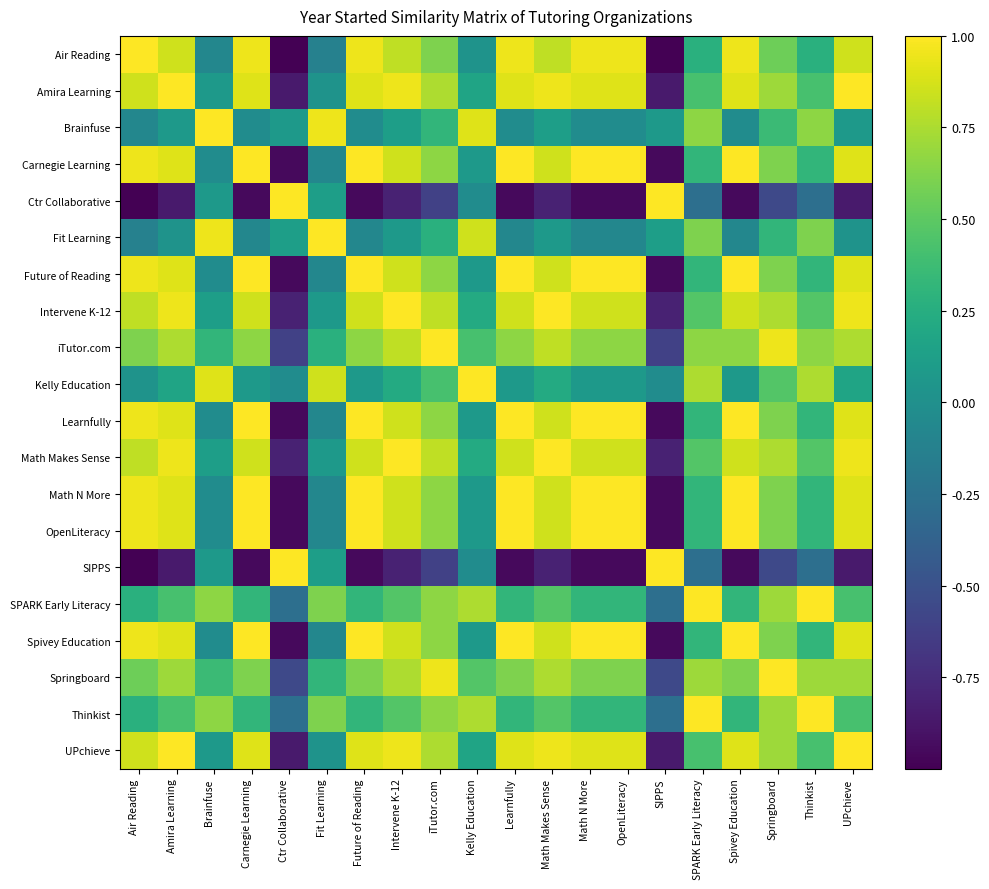

Reading left to right, extract all data points from this chart.

Air Reading: Air Reading=1.0	Amira Learning=0.9	Brainfuse=-0.1	Carnegie Learning=1.0	Ctr Collaborative=-1.0	Fit Learning=-0.1	Future of Reading=1.0	Intervene K-12=0.8	iTutor.com=0.6	Kelly Education=0.0	Learnfully=1.0	Math Makes Sense=0.8	Math N More=1.0	OpenLiteracy=1.0	SIPPS=-1.0	SPARK Early Literacy=0.3	Spivey Education=1.0	Springboard=0.6	Thinkist=0.3	UPchieve=0.9
Amira Learning: Air Reading=0.9	Amira Learning=1.0	Brainfuse=0.1	Carnegie Learning=0.9	Ctr Collaborative=-0.9	Fit Learning=0.0	Future of Reading=0.9	Intervene K-12=1.0	iTutor.com=0.8	Kelly Education=0.2	Learnfully=0.9	Math Makes Sense=1.0	Math N More=0.9	OpenLiteracy=0.9	SIPPS=-0.9	SPARK Early Literacy=0.4	Spivey Education=0.9	Springboard=0.7	Thinkist=0.4	UPchieve=1.0
Brainfuse: Air Reading=-0.1	Amira Learning=0.1	Brainfuse=1.0	Carnegie Learning=-0.0	Ctr Collaborative=0.1	Fit Learning=1.0	Future of Reading=-0.0	Intervene K-12=0.1	iTutor.com=0.3	Kelly Education=0.9	Learnfully=-0.0	Math Makes Sense=0.1	Math N More=-0.0	OpenLiteracy=-0.0	SIPPS=0.1	SPARK Early Literacy=0.7	Spivey Education=-0.0	Springboard=0.4	Thinkist=0.7	UPchieve=0.1
Carnegie Learning: Air Reading=1.0	Amira Learning=0.9	Brainfuse=-0.0	Carnegie Learning=1.0	Ctr Collaborative=-1.0	Fit Learning=-0.1	Future of Reading=1.0	Intervene K-12=0.9	iTutor.com=0.7	Kelly Education=0.1	Learnfully=1.0	Math Makes Sense=0.9	Math N More=1.0	OpenLiteracy=1.0	SIPPS=-1.0	SPARK Early Literacy=0.3	Spivey Education=1.0	Springboard=0.6	Thinkist=0.3	UPchieve=0.9
Ctr Collaborative: Air Reading=-1.0	Amira Learning=-0.9	Brainfuse=0.1	Carnegie Learning=-1.0	Ctr Collaborative=1.0	Fit Learning=0.1	Future of Reading=-1.0	Intervene K-12=-0.8	iTutor.com=-0.6	Kelly Education=-0.0	Learnfully=-1.0	Math Makes Sense=-0.8	Math N More=-1.0	OpenLiteracy=-1.0	SIPPS=1.0	SPARK Early Literacy=-0.3	Spivey Education=-1.0	Springboard=-0.6	Thinkist=-0.3	UPchieve=-0.9
Fit Learning: Air Reading=-0.1	Amira Learning=0.0	Brainfuse=1.0	Carnegie Learning=-0.1	Ctr Collaborative=0.1	Fit Learning=1.0	Future of Reading=-0.1	Intervene K-12=0.1	iTutor.com=0.3	Kelly Education=0.9	Learnfully=-0.1	Math Makes Sense=0.1	Math N More=-0.1	OpenLiteracy=-0.1	SIPPS=0.1	SPARK Early Literacy=0.6	Spivey Education=-0.1	Springboard=0.3	Thinkist=0.6	UPchieve=0.0
Future of Reading: Air Reading=1.0	Amira Learning=0.9	Brainfuse=-0.0	Carnegie Learning=1.0	Ctr Collaborative=-1.0	Fit Learning=-0.1	Future of Reading=1.0	Intervene K-12=0.9	iTutor.com=0.7	Kelly Education=0.1	Learnfully=1.0	Math Makes Sense=0.9	Math N More=1.0	OpenLiteracy=1.0	SIPPS=-1.0	SPARK Early Literacy=0.3	Spivey Education=1.0	Springboard=0.6	Thinkist=0.3	UPchieve=0.9
Intervene K-12: Air Reading=0.8	Amira Learning=1.0	Brainfuse=0.1	Carnegie Learning=0.9	Ctr Collaborative=-0.8	Fit Learning=0.1	Future of Reading=0.9	Intervene K-12=1.0	iTutor.com=0.8	Kelly Education=0.2	Learnfully=0.9	Math Makes Sense=1.0	Math N More=0.9	OpenLiteracy=0.9	SIPPS=-0.8	SPARK Early Literacy=0.5	Spivey Education=0.9	Springboard=0.8	Thinkist=0.5	UPchieve=1.0
iTutor.com: Air Reading=0.6	Amira Learning=0.8	Brainfuse=0.3	Carnegie Learning=0.7	Ctr Collaborative=-0.6	Fit Learning=0.3	Future of Reading=0.7	Intervene K-12=0.8	iTutor.com=1.0	Kelly Education=0.4	Learnfully=0.7	Math Makes Sense=0.8	Math N More=0.7	OpenLiteracy=0.7	SIPPS=-0.6	SPARK Early Literacy=0.7	Spivey Education=0.7	Springboard=1.0	Thinkist=0.7	UPchieve=0.8
Kelly Education: Air Reading=0.0	Amira Learning=0.2	Brainfuse=0.9	Carnegie Learning=0.1	Ctr Collaborative=-0.0	Fit Learning=0.9	Future of Reading=0.1	Intervene K-12=0.2	iTutor.com=0.4	Kelly Education=1.0	Learnfully=0.1	Math Makes Sense=0.2	Math N More=0.1	OpenLiteracy=0.1	SIPPS=-0.0	SPARK Early Literacy=0.8	Spivey Education=0.1	Springboard=0.5	Thinkist=0.8	UPchieve=0.2
Learnfully: Air Reading=1.0	Amira Learning=0.9	Brainfuse=-0.0	Carnegie Learning=1.0	Ctr Collaborative=-1.0	Fit Learning=-0.1	Future of Reading=1.0	Intervene K-12=0.9	iTutor.com=0.7	Kelly Education=0.1	Learnfully=1.0	Math Makes Sense=0.9	Math N More=1.0	OpenLiteracy=1.0	SIPPS=-1.0	SPARK Early Literacy=0.3	Spivey Education=1.0	Springboard=0.6	Thinkist=0.3	UPchieve=0.9
Math Makes Sense: Air Reading=0.8	Amira Learning=1.0	Brainfuse=0.1	Carnegie Learning=0.9	Ctr Collaborative=-0.8	Fit Learning=0.1	Future of Reading=0.9	Intervene K-12=1.0	iTutor.com=0.8	Kelly Education=0.2	Learnfully=0.9	Math Makes Sense=1.0	Math N More=0.9	OpenLiteracy=0.9	SIPPS=-0.8	SPARK Early Literacy=0.5	Spivey Education=0.9	Springboard=0.8	Thinkist=0.5	UPchieve=1.0
Math N More: Air Reading=1.0	Amira Learning=0.9	Brainfuse=-0.0	Carnegie Learning=1.0	Ctr Collaborative=-1.0	Fit Learning=-0.1	Future of Reading=1.0	Intervene K-12=0.9	iTutor.com=0.7	Kelly Education=0.1	Learnfully=1.0	Math Makes Sense=0.9	Math N More=1.0	OpenLiteracy=1.0	SIPPS=-1.0	SPARK Early Literacy=0.3	Spivey Education=1.0	Springboard=0.6	Thinkist=0.3	UPchieve=0.9
OpenLiteracy: Air Reading=1.0	Amira Learning=0.9	Brainfuse=-0.0	Carnegie Learning=1.0	Ctr Collaborative=-1.0	Fit Learning=-0.1	Future of Reading=1.0	Intervene K-12=0.9	iTutor.com=0.7	Kelly Education=0.1	Learnfully=1.0	Math Makes Sense=0.9	Math N More=1.0	OpenLiteracy=1.0	SIPPS=-1.0	SPARK Early Literacy=0.3	Spivey Education=1.0	Springboard=0.6	Thinkist=0.3	UPchieve=0.9
SIPPS: Air Reading=-1.0	Amira Learning=-0.9	Brainfuse=0.1	Carnegie Learning=-1.0	Ctr Collaborative=1.0	Fit Learning=0.1	Future of Reading=-1.0	Intervene K-12=-0.8	iTutor.com=-0.6	Kelly Education=-0.0	Learnfully=-1.0	Math Makes Sense=-0.8	Math N More=-1.0	OpenLiteracy=-1.0	SIPPS=1.0	SPARK Early Literacy=-0.3	Spivey Education=-1.0	Springboard=-0.6	Thinkist=-0.3	UPchieve=-0.9
SPARK Early Literacy: Air Reading=0.3	Amira Learning=0.4	Brainfuse=0.7	Carnegie Learning=0.3	Ctr Collaborative=-0.3	Fit Learning=0.6	Future of Reading=0.3	Intervene K-12=0.5	iTutor.com=0.7	Kelly Education=0.8	Learnfully=0.3	Math Makes Sense=0.5	Math N More=0.3	OpenLiteracy=0.3	SIPPS=-0.3	SPARK Early Literacy=1.0	Spivey Education=0.3	Springboard=0.7	Thinkist=1.0	UPchieve=0.4
Spivey Education: Air Reading=1.0	Amira Learning=0.9	Brainfuse=-0.0	Carnegie Learning=1.0	Ctr Collaborative=-1.0	Fit Learning=-0.1	Future of Reading=1.0	Intervene K-12=0.9	iTutor.com=0.7	Kelly Education=0.1	Learnfully=1.0	Math Makes Sense=0.9	Math N More=1.0	OpenLiteracy=1.0	SIPPS=-1.0	SPARK Early Literacy=0.3	Spivey Education=1.0	Springboard=0.6	Thinkist=0.3	UPchieve=0.9
Springboard: Air Reading=0.6	Amira Learning=0.7	Brainfuse=0.4	Carnegie Learning=0.6	Ctr Collaborative=-0.6	Fit Learning=0.3	Future of Reading=0.6	Intervene K-12=0.8	iTutor.com=1.0	Kelly Education=0.5	Learnfully=0.6	Math Makes Sense=0.8	Math N More=0.6	OpenLiteracy=0.6	SIPPS=-0.6	SPARK Early Literacy=0.7	Spivey Education=0.6	Springboard=1.0	Thinkist=0.7	UPchieve=0.7
Thinkist: Air Reading=0.3	Amira Learning=0.4	Brainfuse=0.7	Carnegie Learning=0.3	Ctr Collaborative=-0.3	Fit Learning=0.6	Future of Reading=0.3	Intervene K-12=0.5	iTutor.com=0.7	Kelly Education=0.8	Learnfully=0.3	Math Makes Sense=0.5	Math N More=0.3	OpenLiteracy=0.3	SIPPS=-0.3	SPARK Early Literacy=1.0	Spivey Education=0.3	Springboard=0.7	Thinkist=1.0	UPchieve=0.4
UPchieve: Air Reading=0.9	Amira Learning=1.0	Brainfuse=0.1	Carnegie Learning=0.9	Ctr Collaborative=-0.9	Fit Learning=0.0	Future of Reading=0.9	Intervene K-12=1.0	iTutor.com=0.8	Kelly Education=0.2	Learnfully=0.9	Math Makes Sense=1.0	Math N More=0.9	OpenLiteracy=0.9	SIPPS=-0.9	SPARK Early Literacy=0.4	Spivey Education=0.9	Springboard=0.7	Thinkist=0.4	UPchieve=1.0